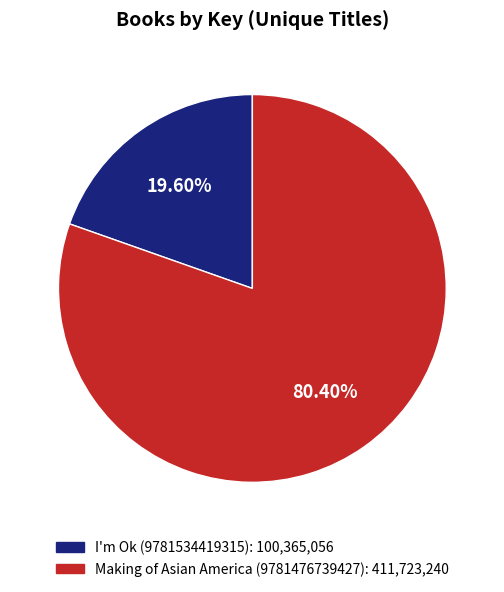

The I'm Ok (9781534419315) slice represents 9% of the pie. True or false?

False